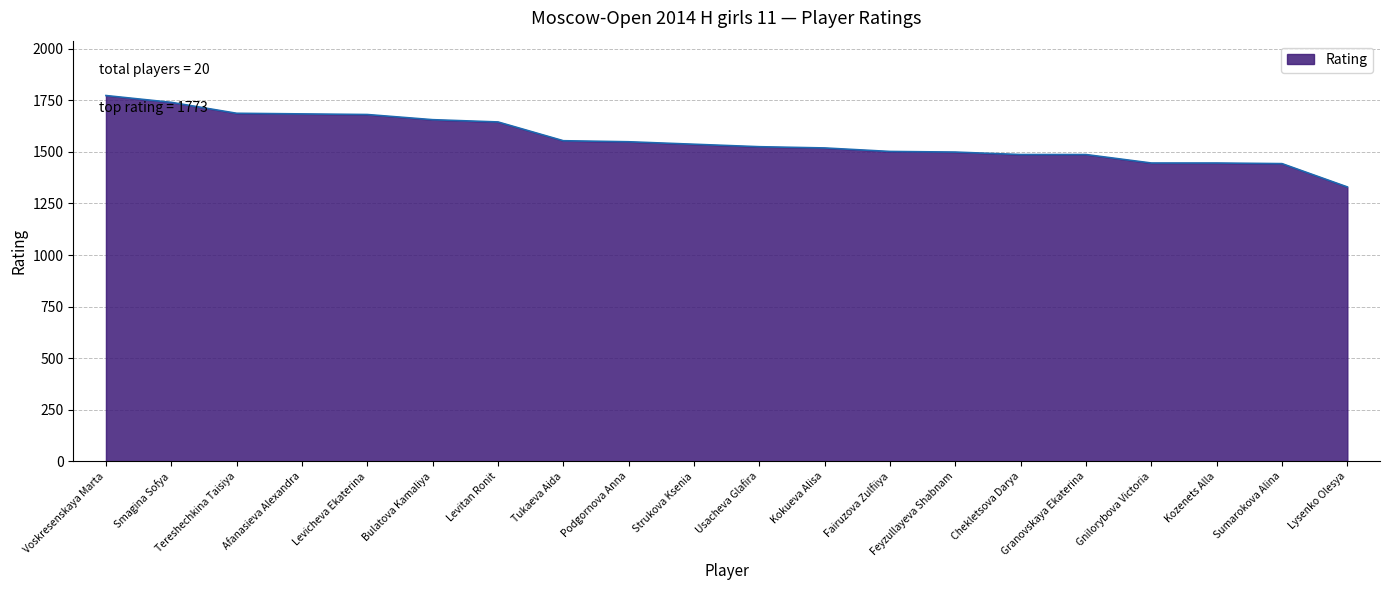

Which has a higher value, Lysenko Olesya or Strukova Ksenia?

Strukova Ksenia